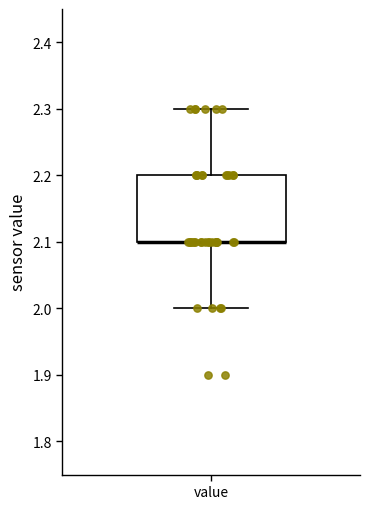

Read this box plot against the y-axis: the position of the median line, the range covered by the box, and the ends of both whiskers. The values are not printed on the chart, so give them approximately, as read against the axis.

median 2.1 (drawn on the box's lower edge), box 2.1 to 2.2, whiskers 2.0 to 2.3